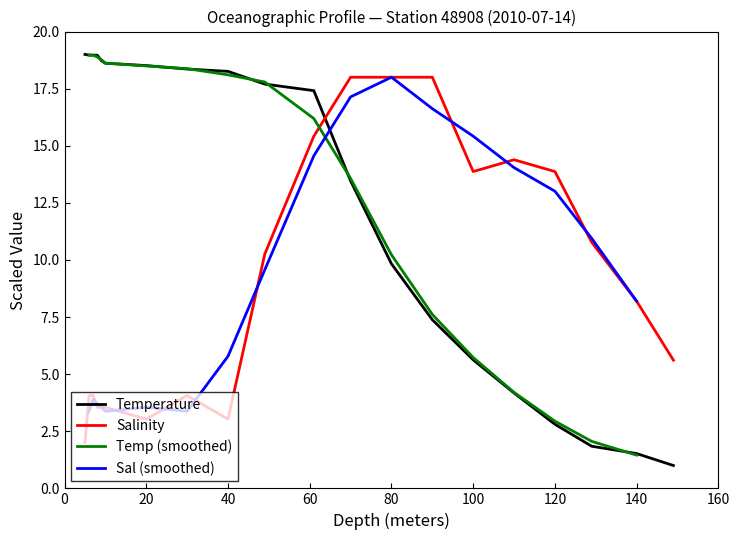

What is the highest value of the Temperature series?

19.0